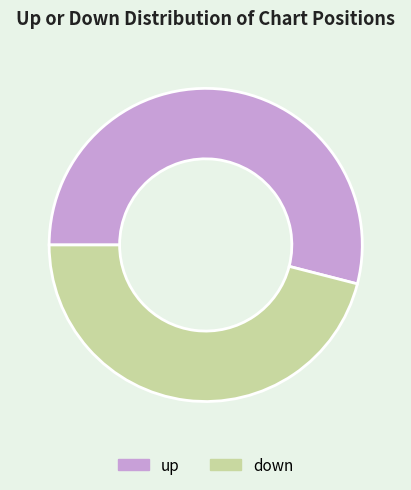

Approximately how many times larger is the value at up compared to down?

1.2